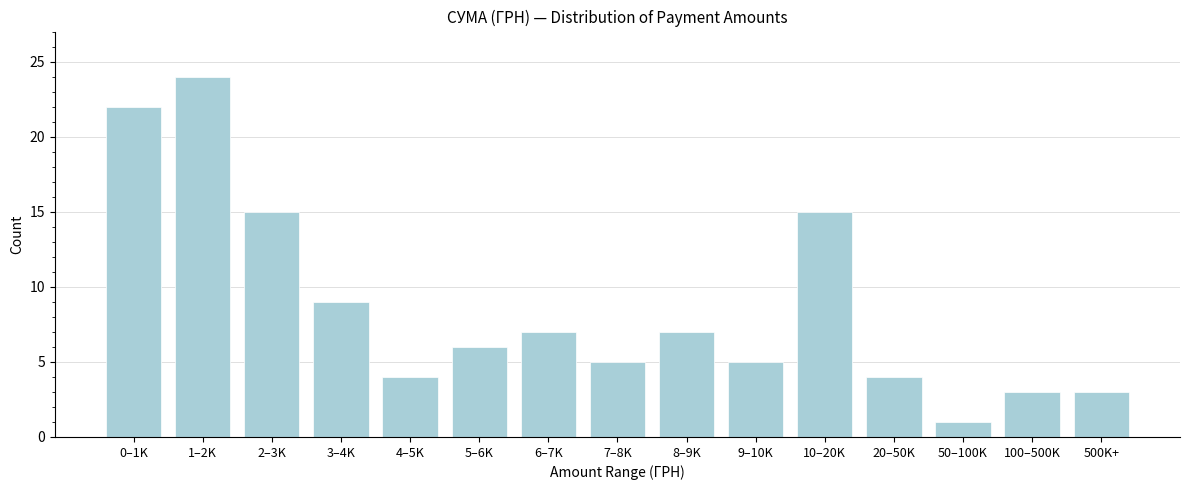

Reading left to right, extract all data points from this chart.

22	24	15	9	4	6	7	5	7	5	15	4	1	3	3